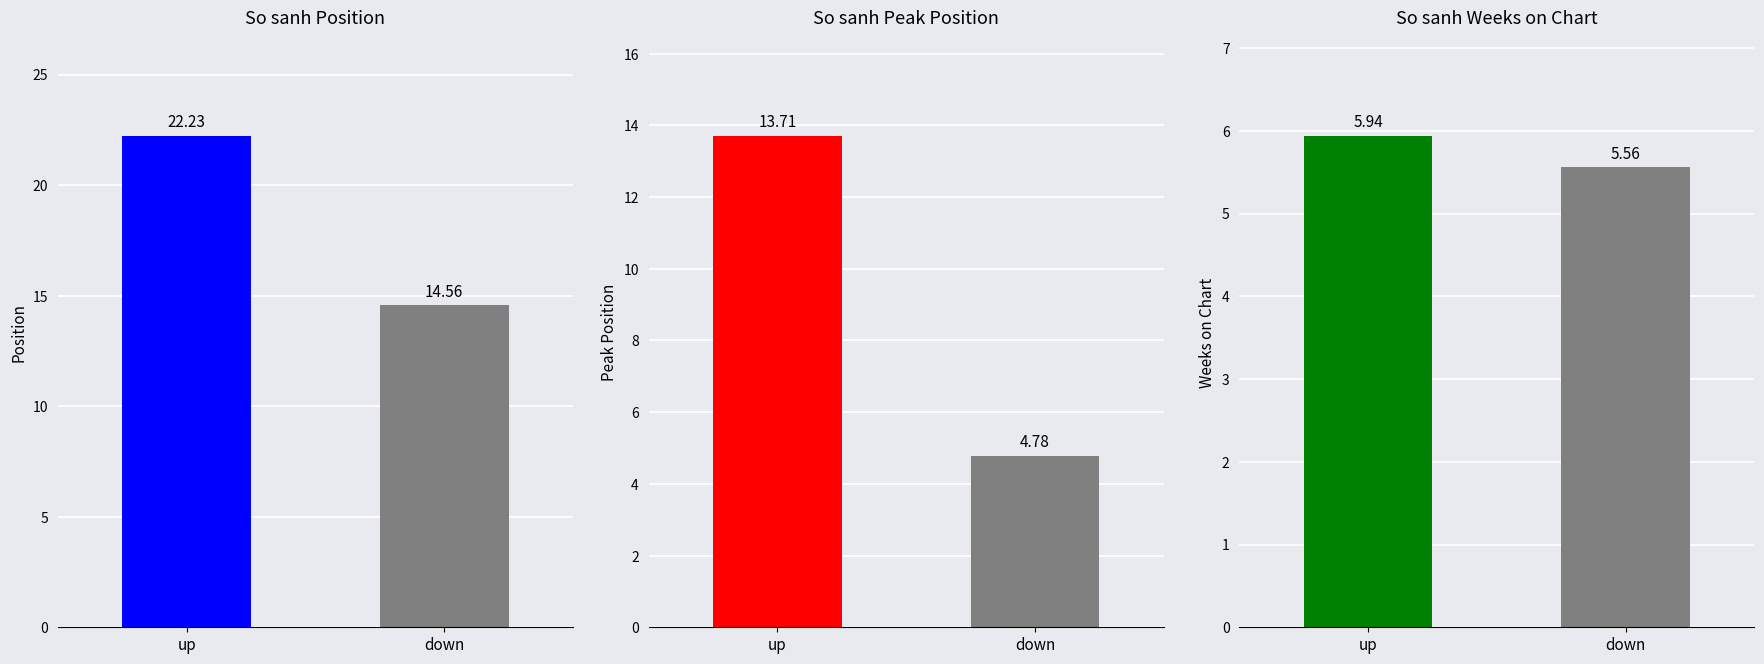

Which series has the largest range (max minus min)?

avg_peak_position